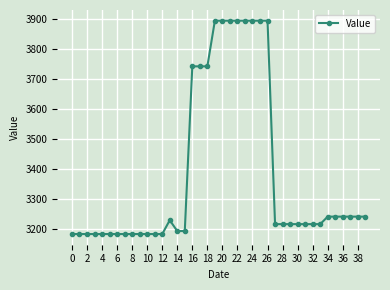

True or false: the data has more than 0 interior local peaks.

True